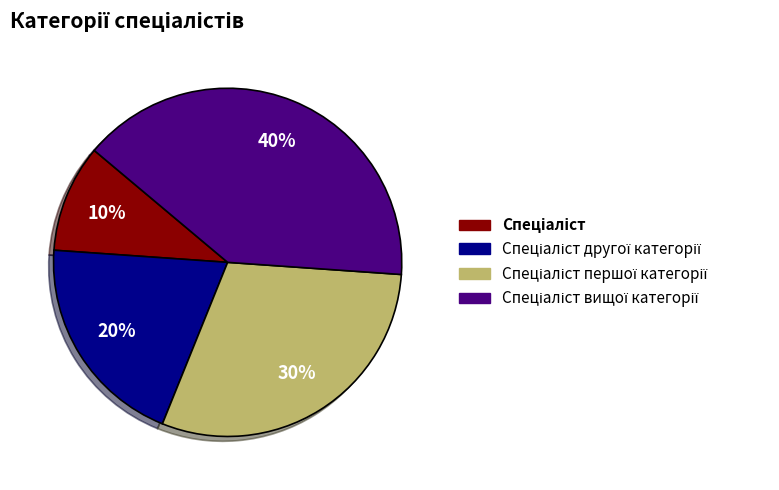

To the nearest percent, what is the average slice percentage?

25%